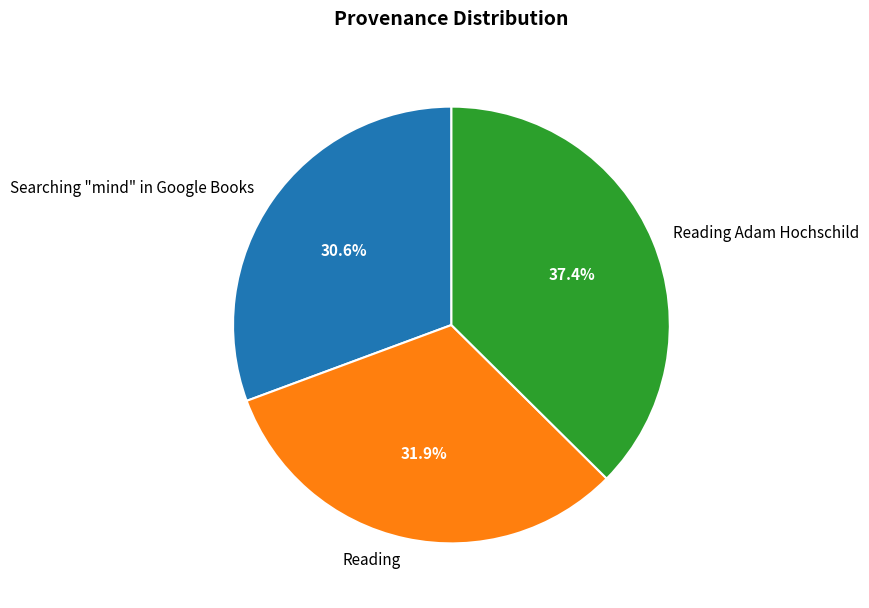

True or false: Reading accounts for 32% of the total.

True